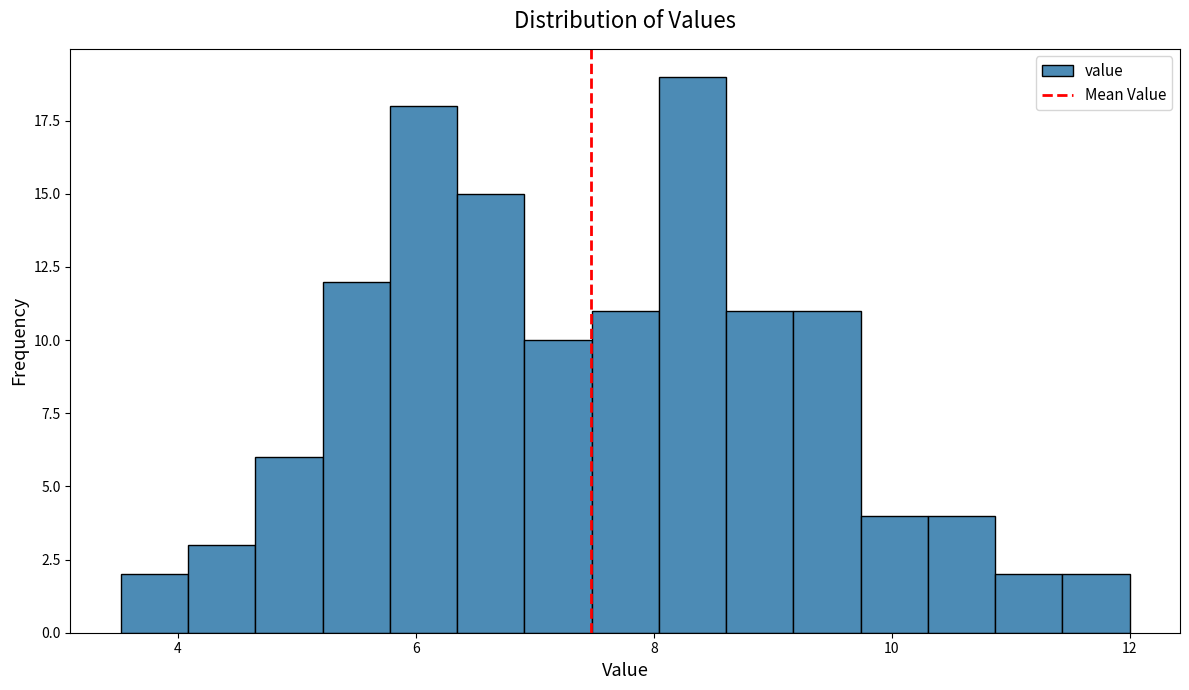

Read against the x-axis, roughly where is the centre of the tallest bar?

8.4